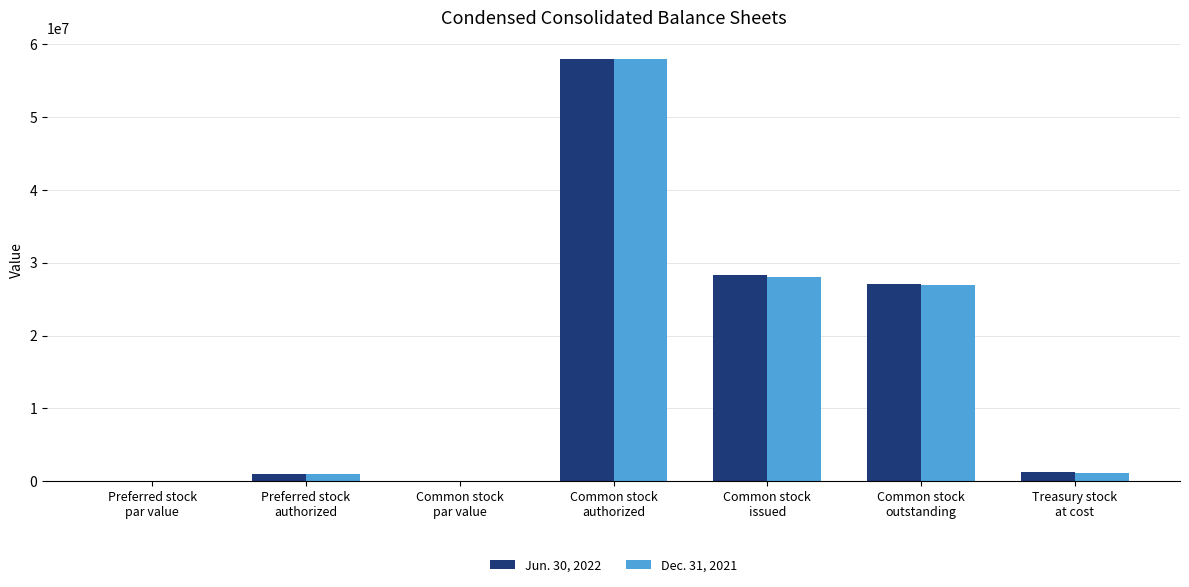

What is the sum of all Jun. 30, 2022 values?

115662698.0